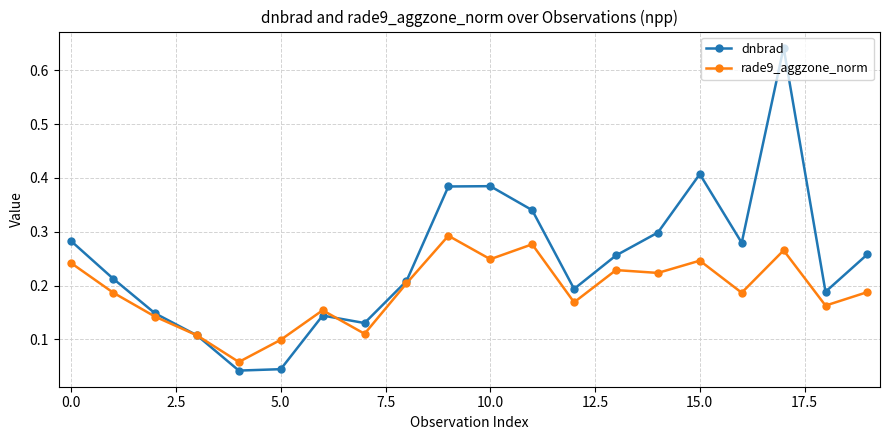

At how many categories does at least one series exceed 0?

20